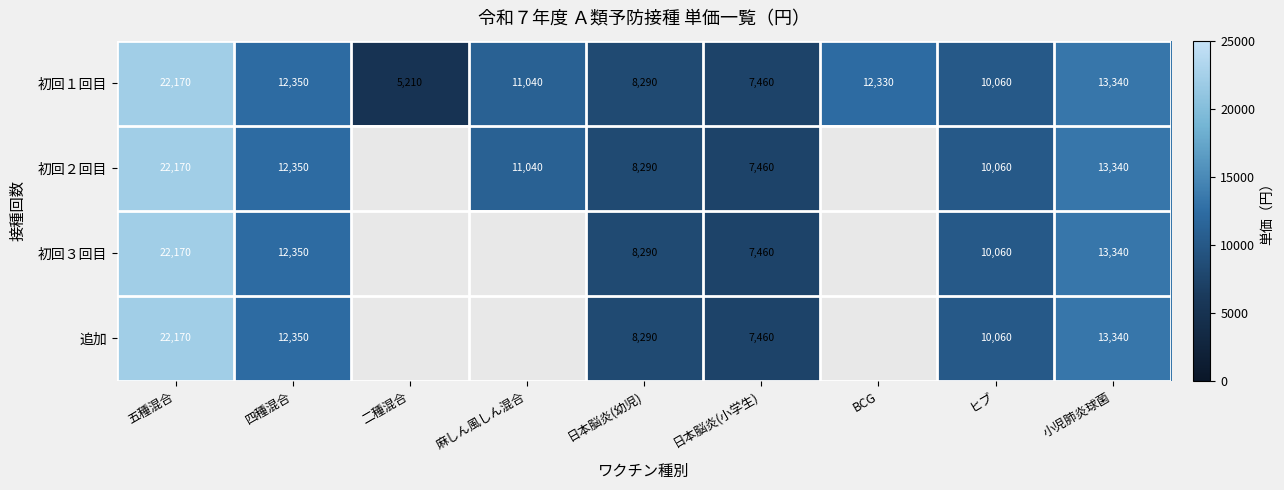

Is it true that 初回１回目 equals 16618.1 at ヒブ?

False